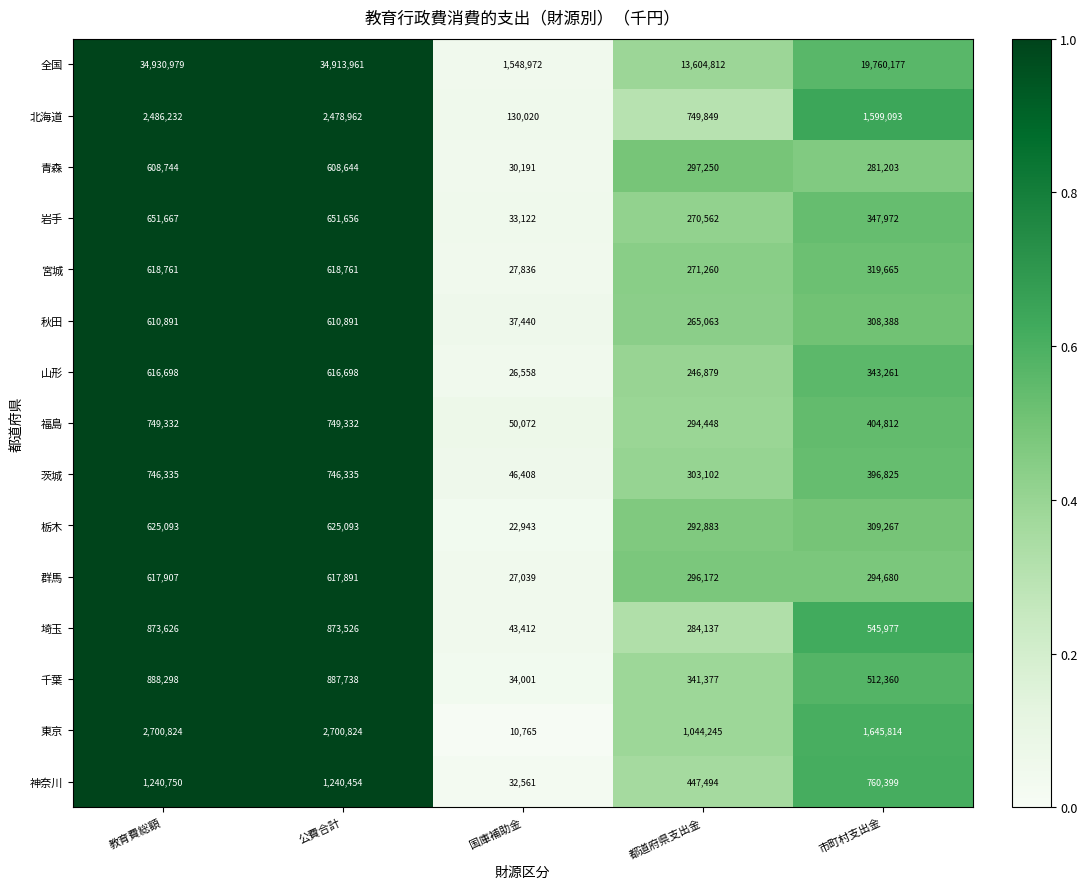

Which series has the widest spread of values?

全国